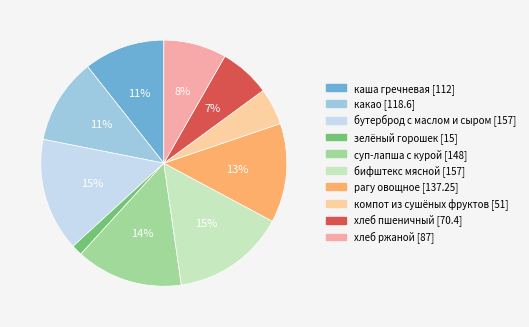

Between бутерброд с маслом и сыром and хлеб ржаной, which is larger?

бутерброд с маслом и сыром